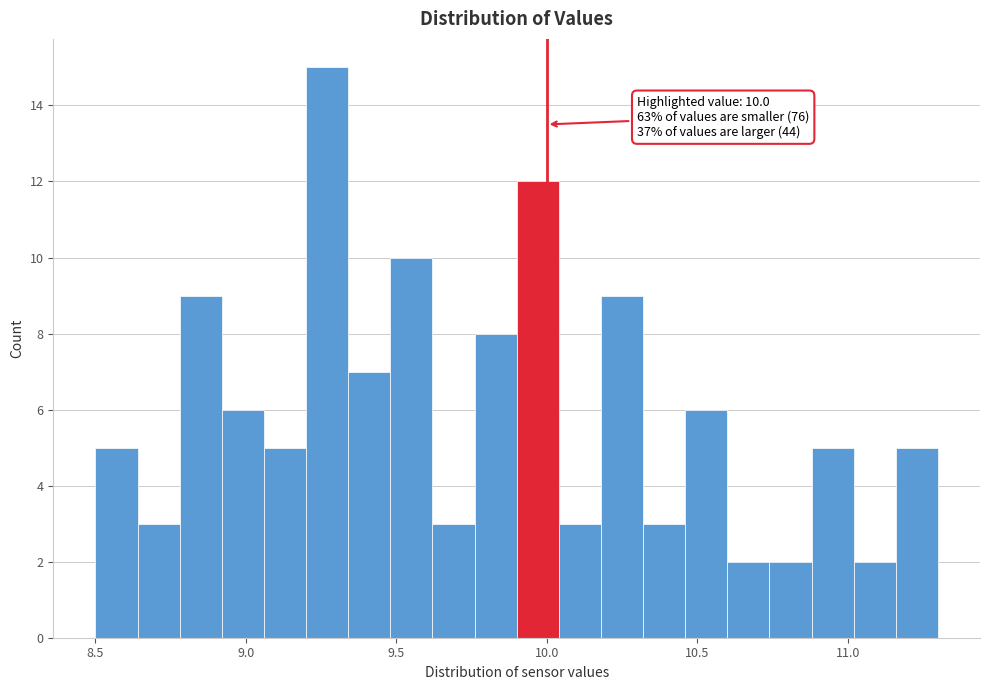

Read against the x-axis, roughly where is the centre of the tallest bar?

9.25